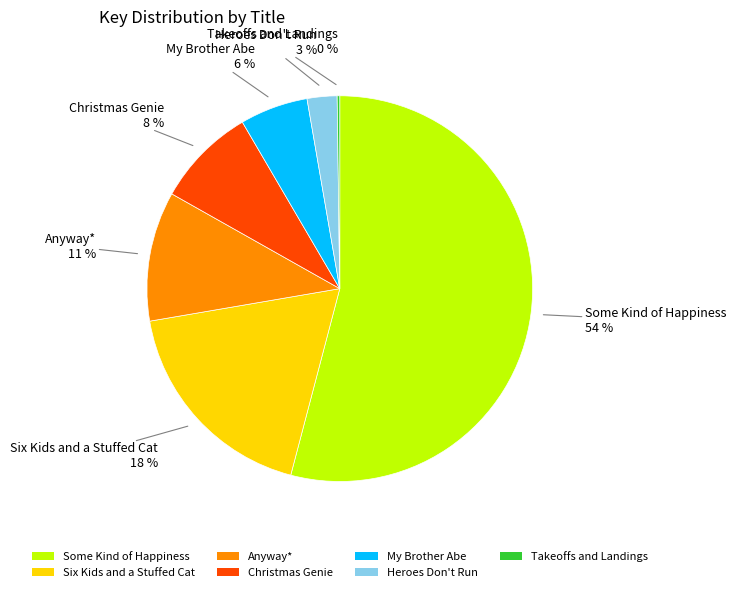

Which has a higher value, Anyway* or Christmas Genie?

Anyway*